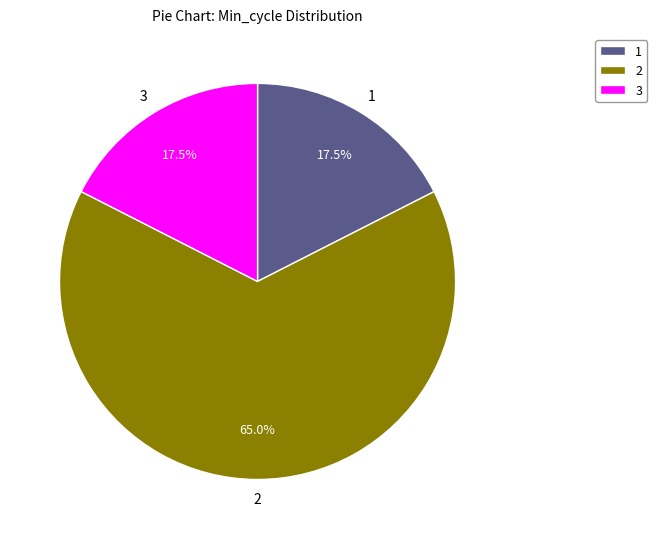

Is there a majority slice in this chart?

Yes